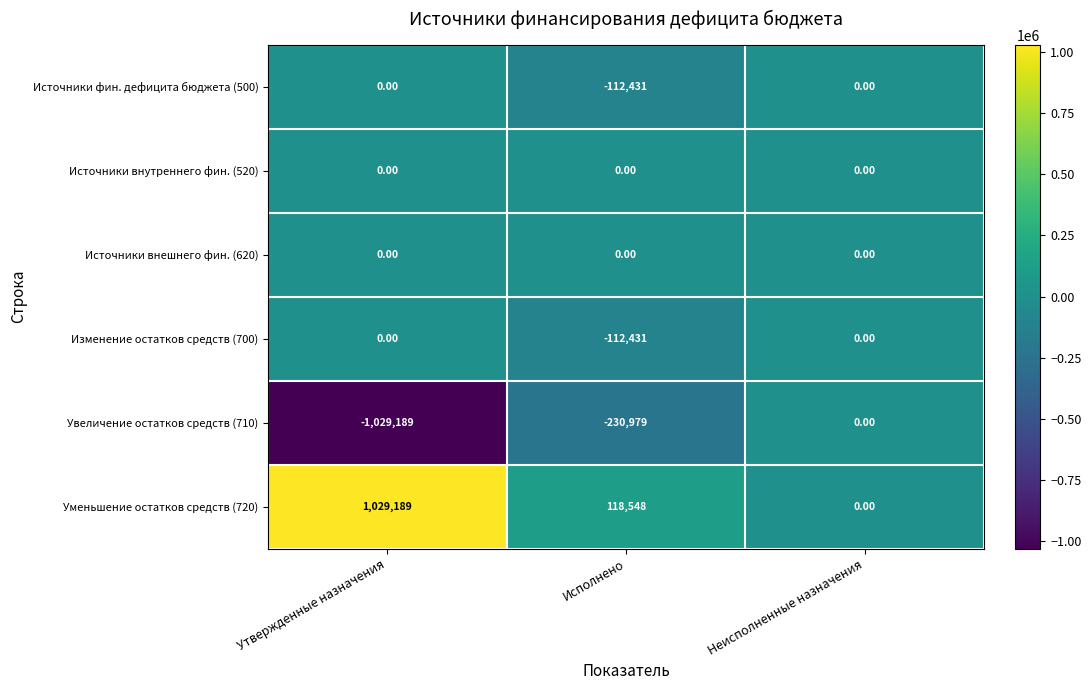

At which label does Увеличение остатков средств (710) first exceed -230979?

Неисполненные назначения